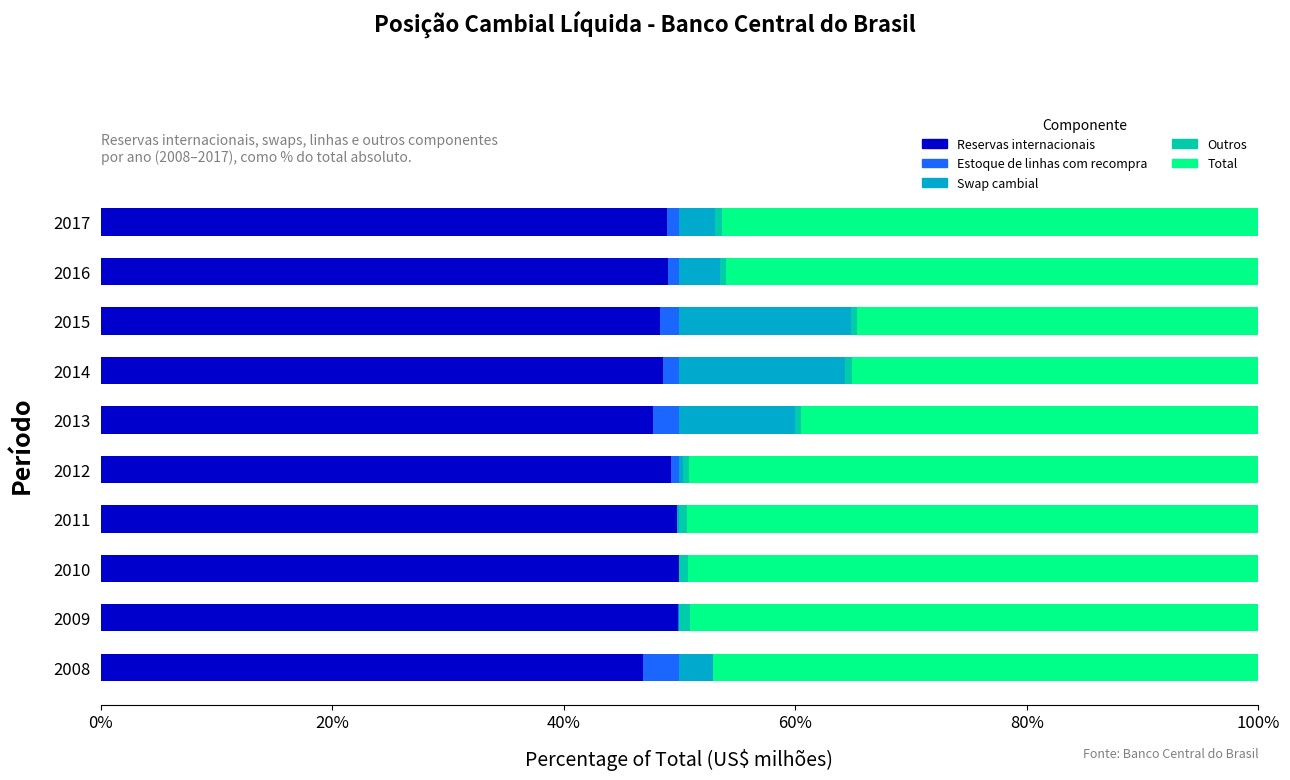

What is the maximum value for Reservas internacionais?

50.0